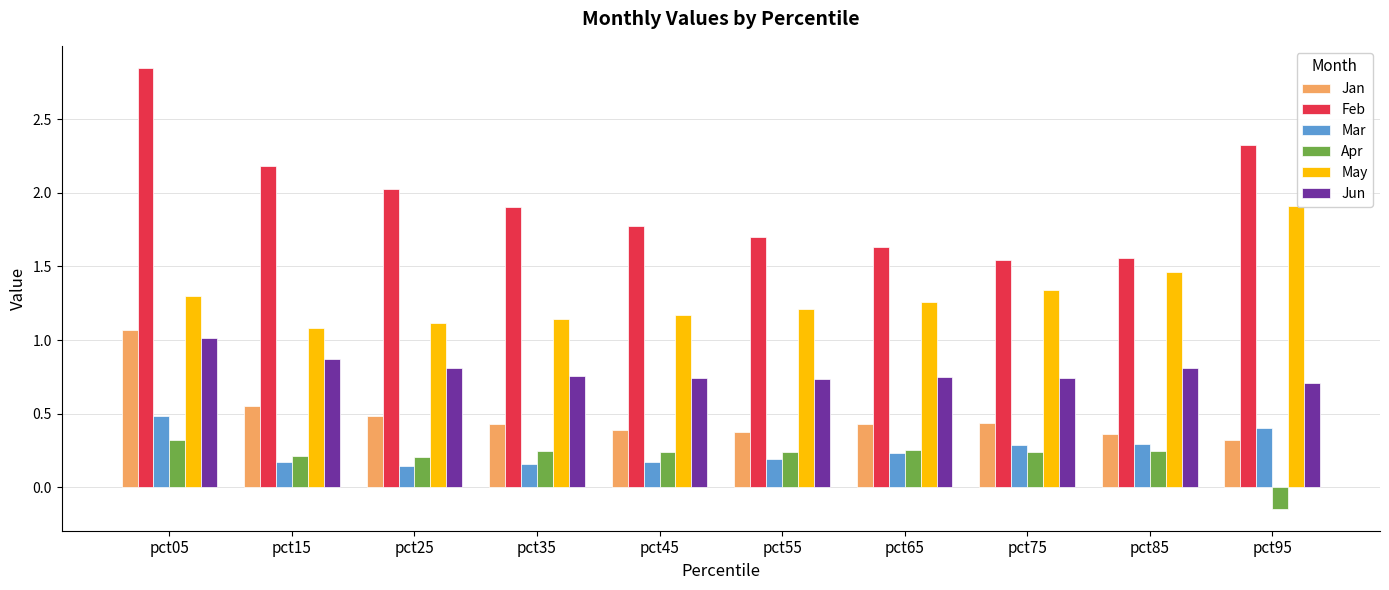

True or false: May has a value of 1.3 at pct75.

True